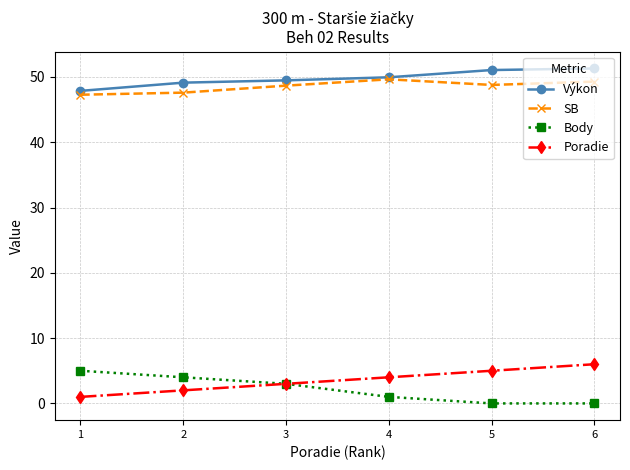

Where does the Body series first go above 3?

1